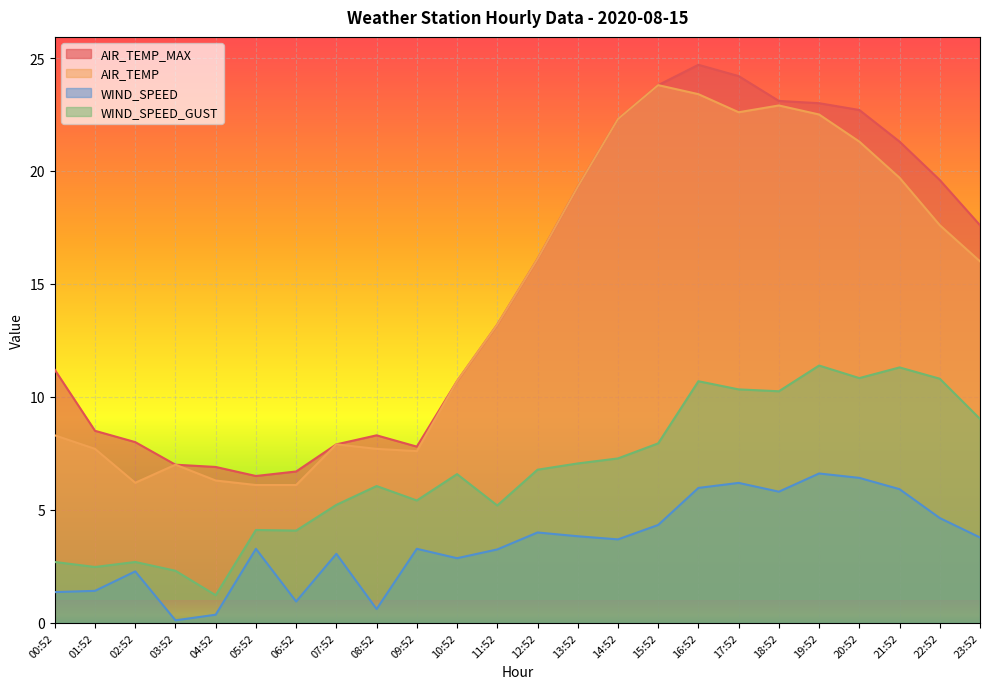

What value does the AIR_TEMP_MAX series have at 16:52?

24.7